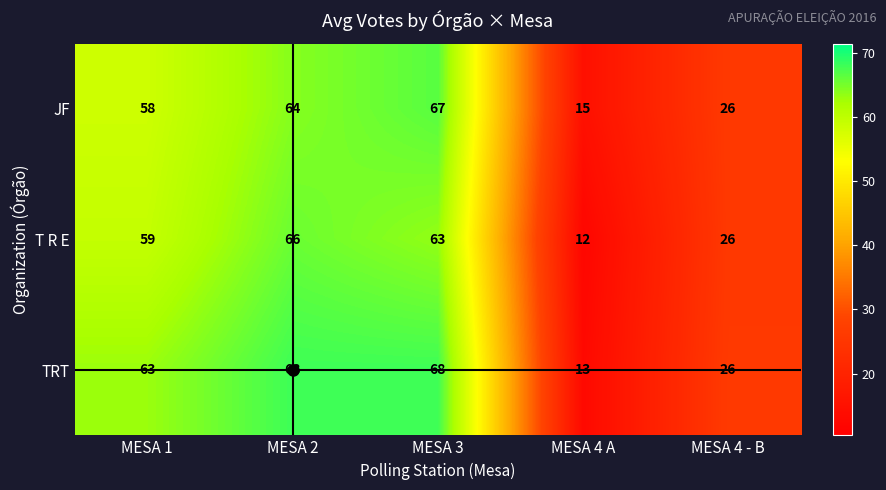

At which label is T R E closest to 39?

MESA 4 - B